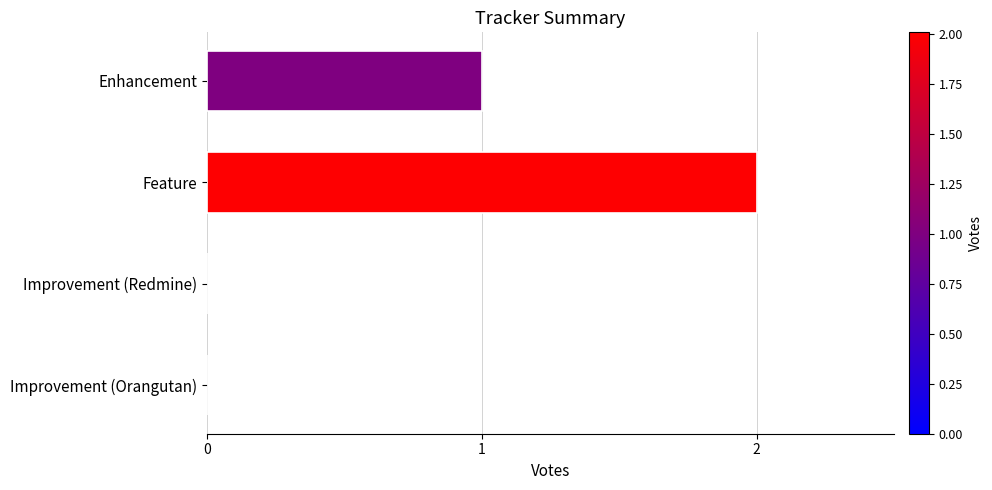

What is the sum of all values?

3